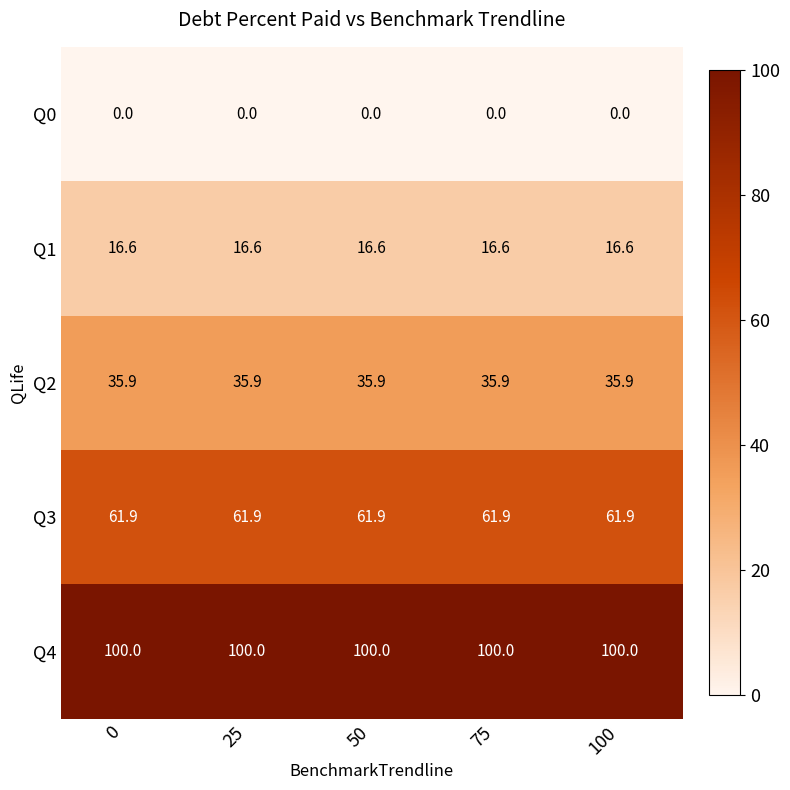

List the series in order of their peak value, lowest first.

Q0, Q1, Q2, Q3, Q4